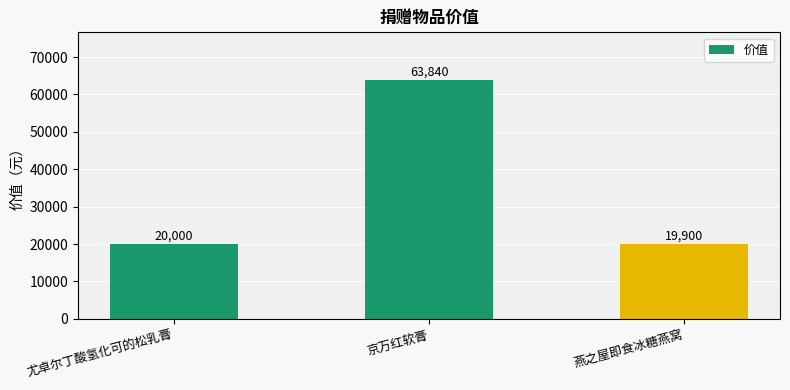

Read the value at 京万红软膏, to the nearest 50.

63850